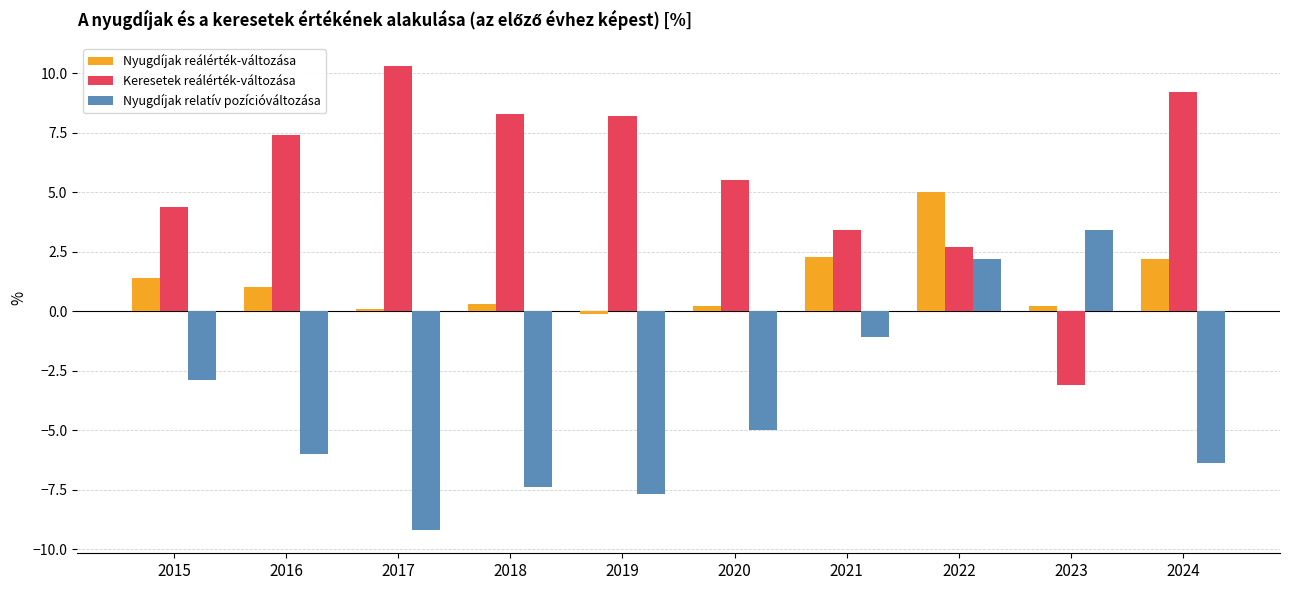

Reading right to left, extract all data points from this chart.

Nyugdíjak reálérték-változása: 2024=2.2	2023=0.2	2022=5.0	2021=2.3	2020=0.2	2019=-0.1	2018=0.3	2017=0.1	2016=1.0	2015=1.4
Keresetek reálérték-változása: 2024=9.2	2023=-3.1	2022=2.7	2021=3.4	2020=5.5	2019=8.2	2018=8.3	2017=10.3	2016=7.4	2015=4.4
Nyugdíjak relatív pozícióváltozása: 2024=-6.4	2023=3.4	2022=2.2	2021=-1.1	2020=-5.0	2019=-7.7	2018=-7.4	2017=-9.2	2016=-6.0	2015=-2.9